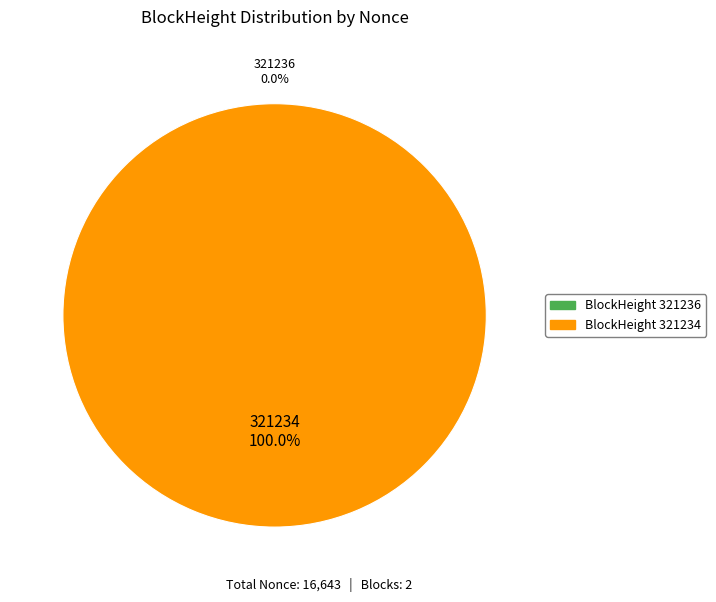

To the nearest percent, what is the average slice percentage?

50%